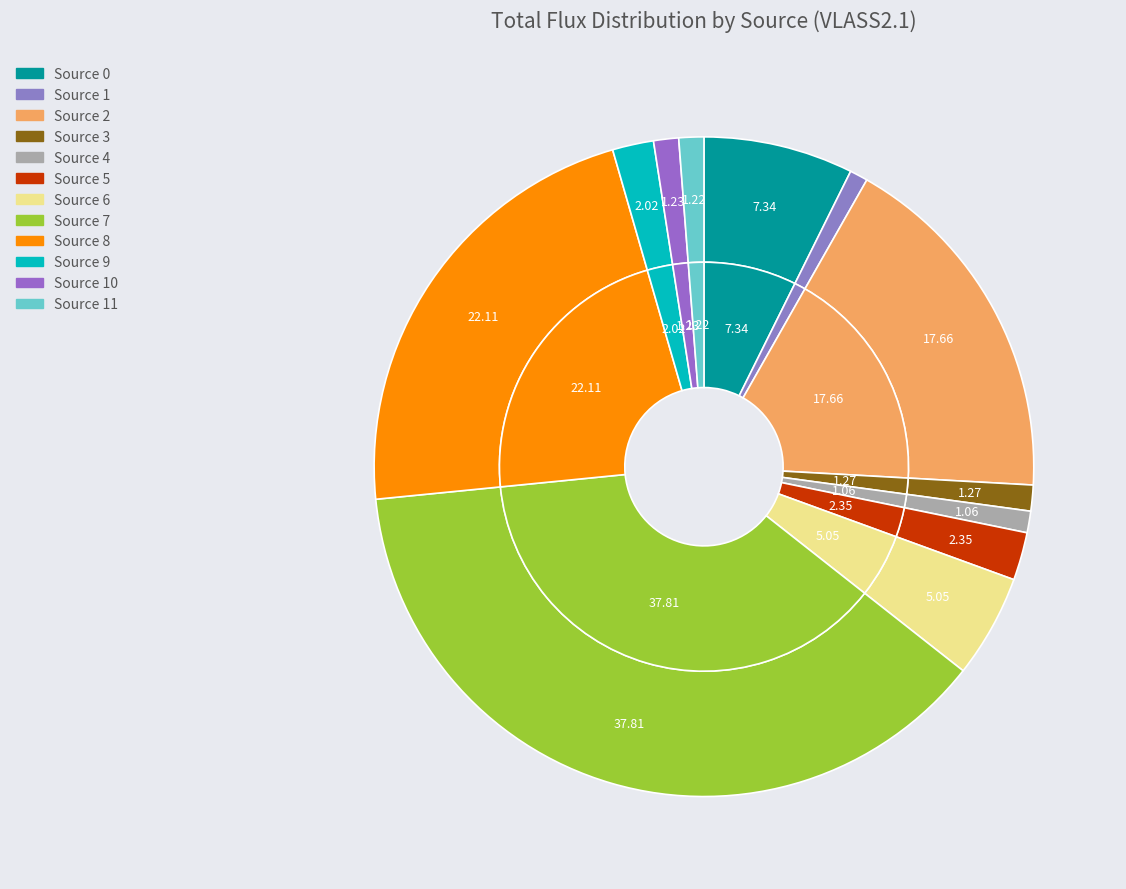

Is it true that Source 0 is 7% of the pie?

True